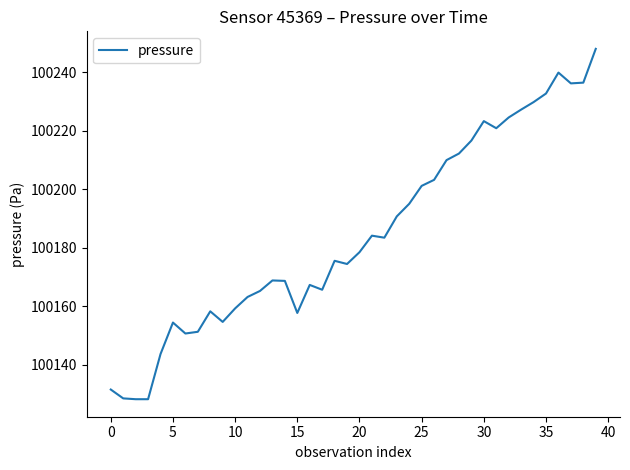

What is the difference between the maximum and minimum values?

119.8